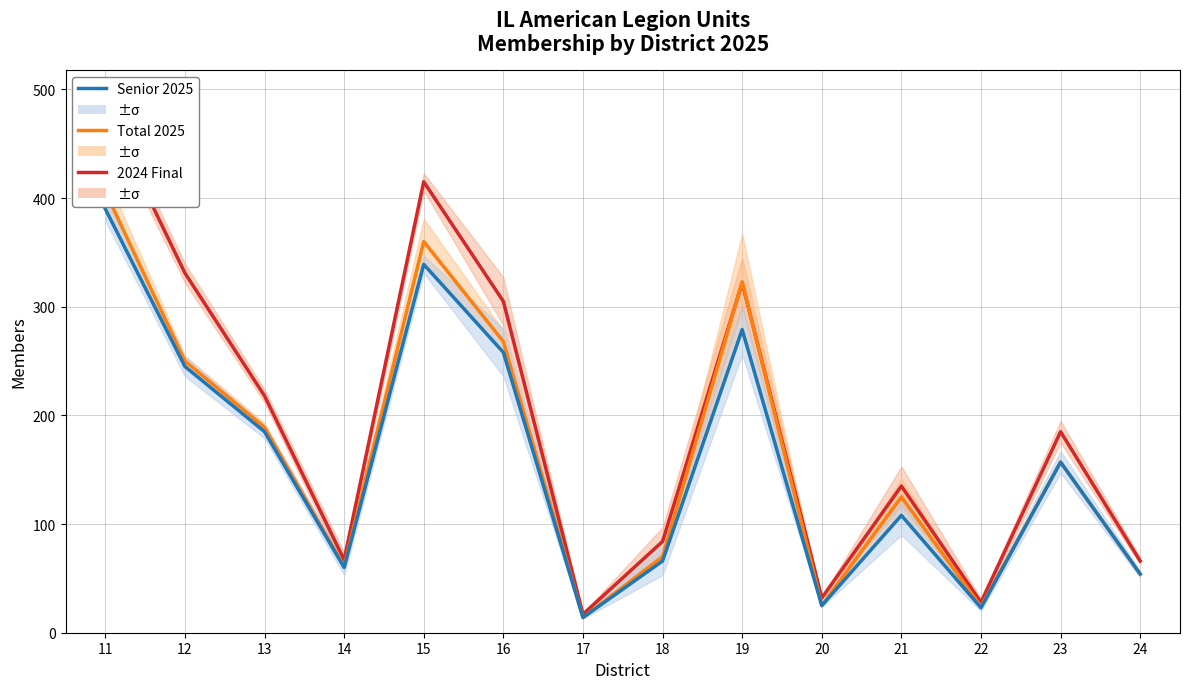

How many lines are shown in the chart?

3